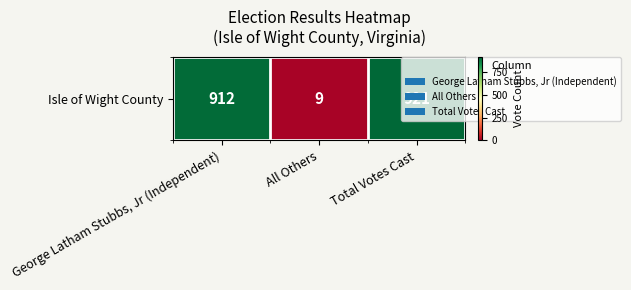

Which category has the highest value across all series?

Total Votes Cast